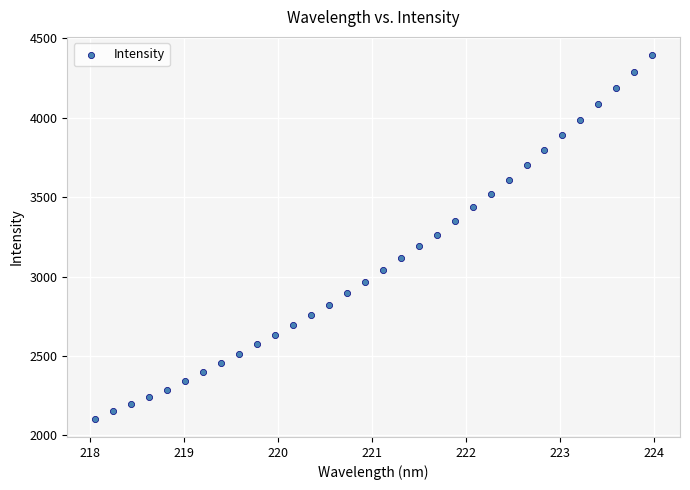

What is the range of X values (max minus min)?

5.9